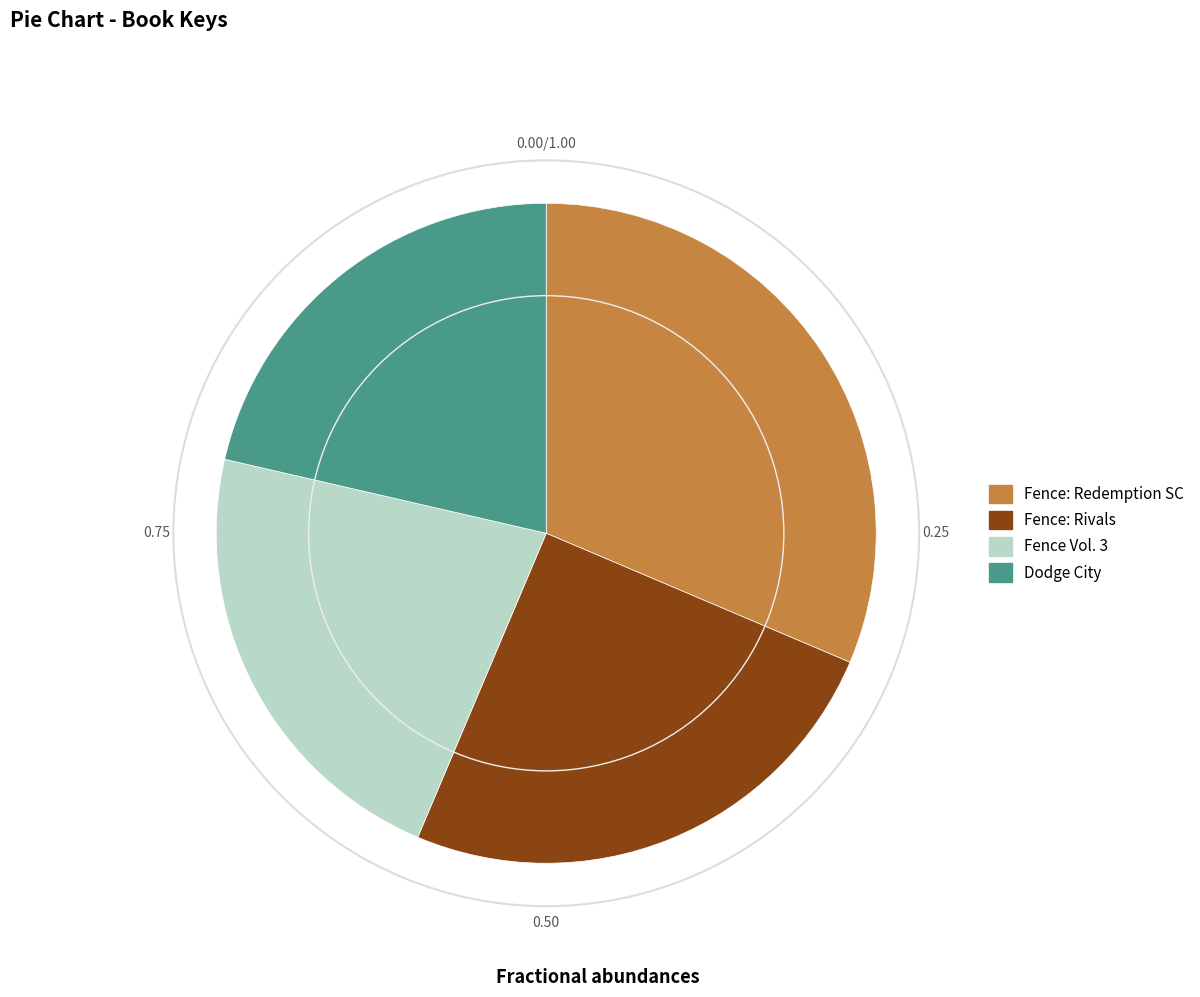

Count the number of slices in the pie.

4